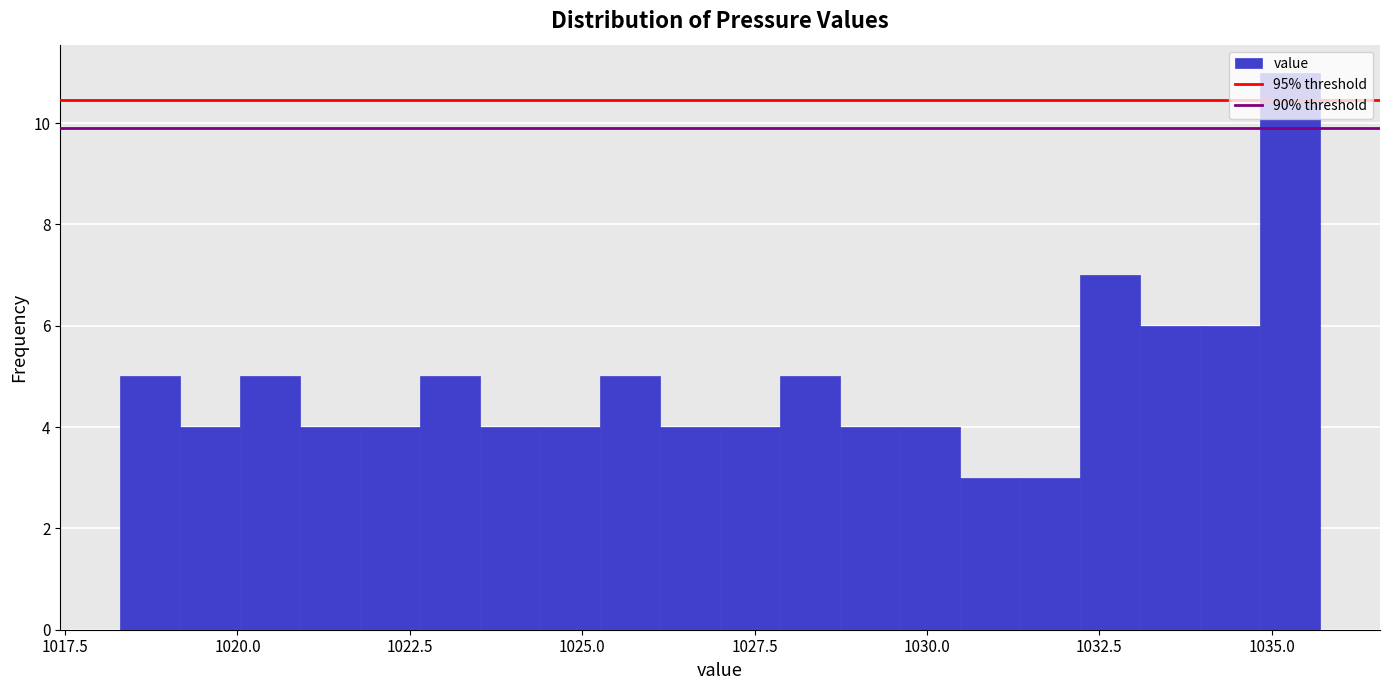

Read against the x-axis, roughly where is the centre of the tallest bar?

1035.5